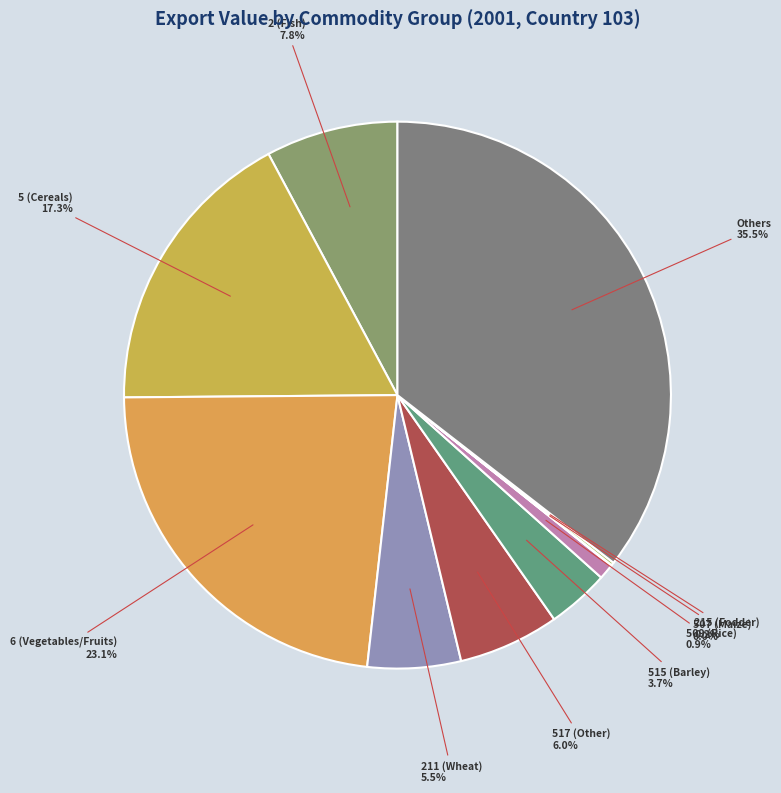

What is the largest slice in the pie chart?

Others